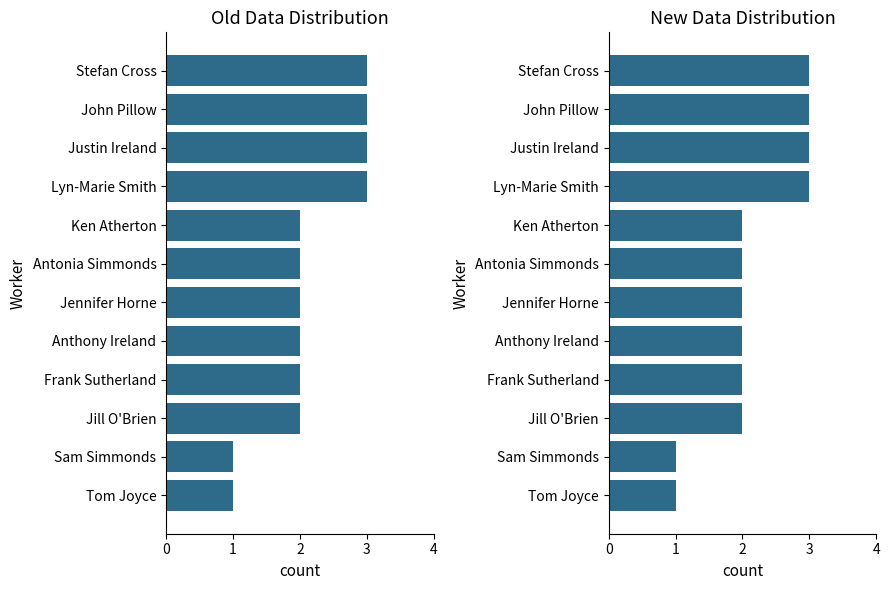

Approximately how many times larger is the value at 5 compared to 4?

1.0